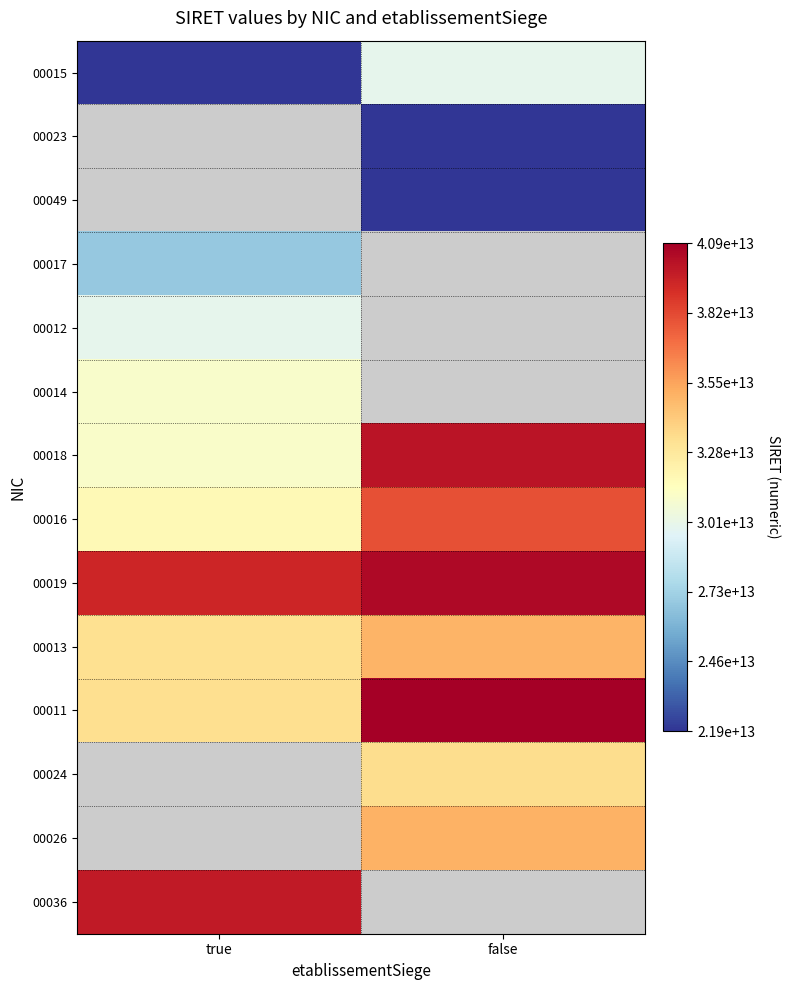

Where is 00012 nearest to the value 29900095000012?

true